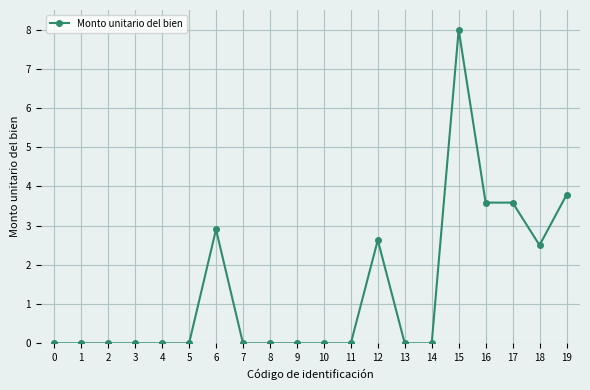

How many distinct data groups are displayed?

1